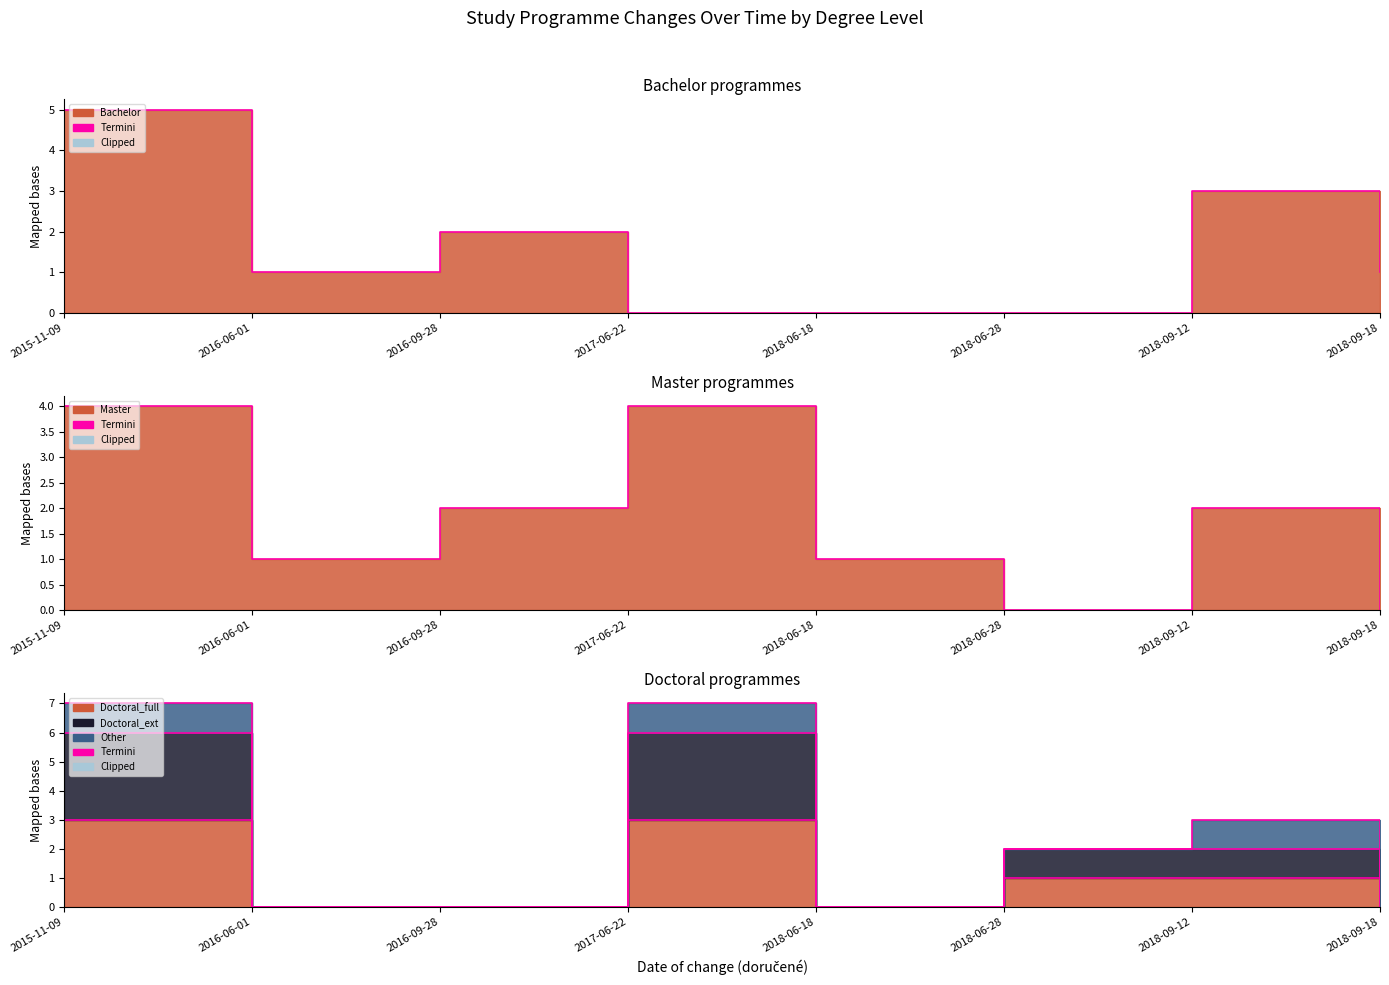

How many Doctoral_full values are between 0 and 3?

8